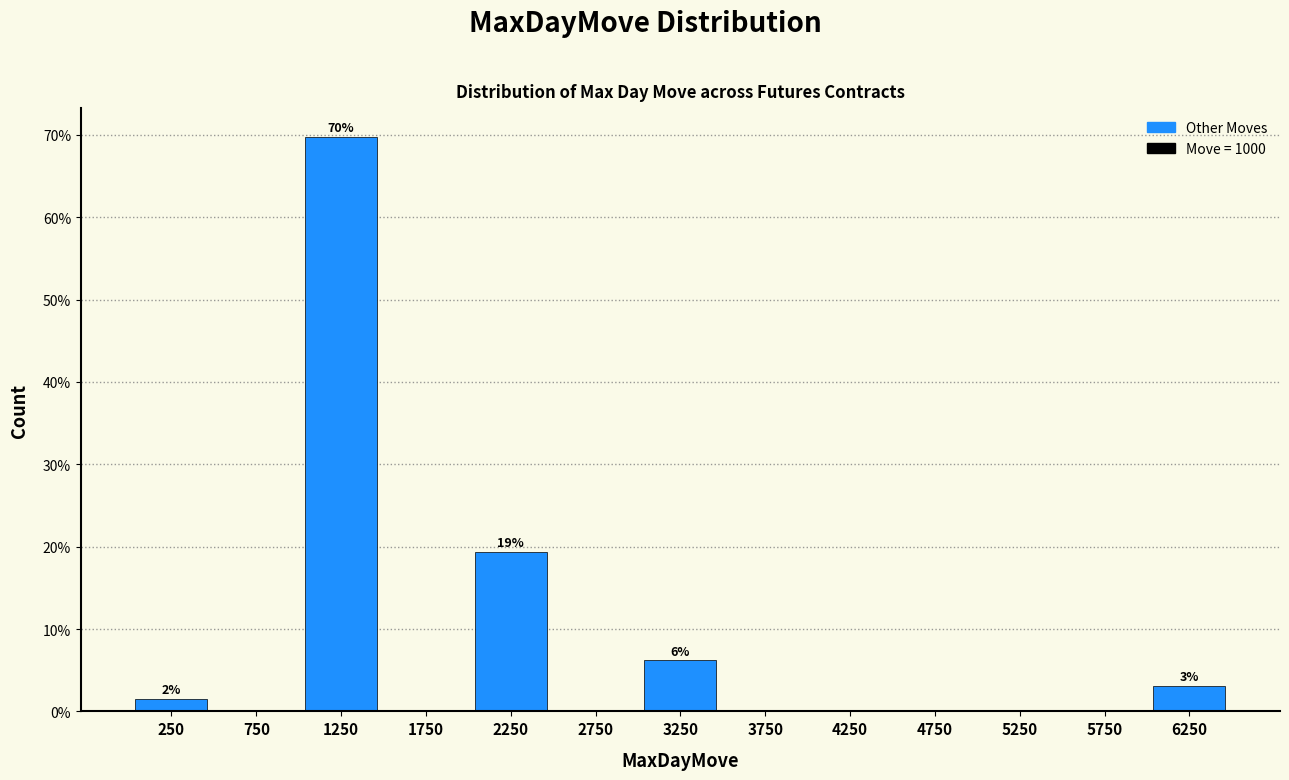

Which range on the x-axis has the tallest bar?

1000 to 1500